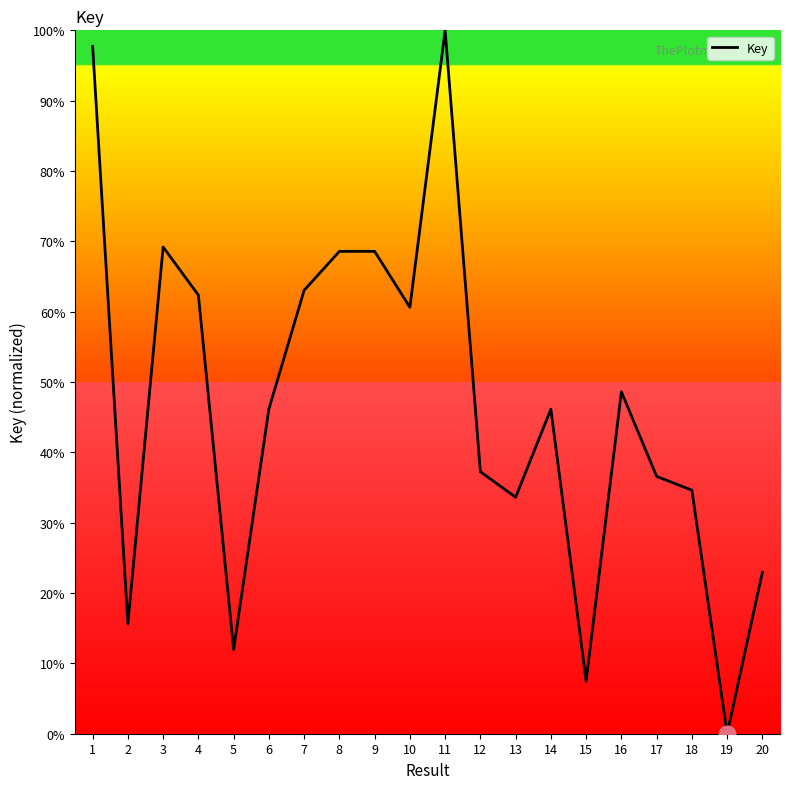

What is the average value?

46.6